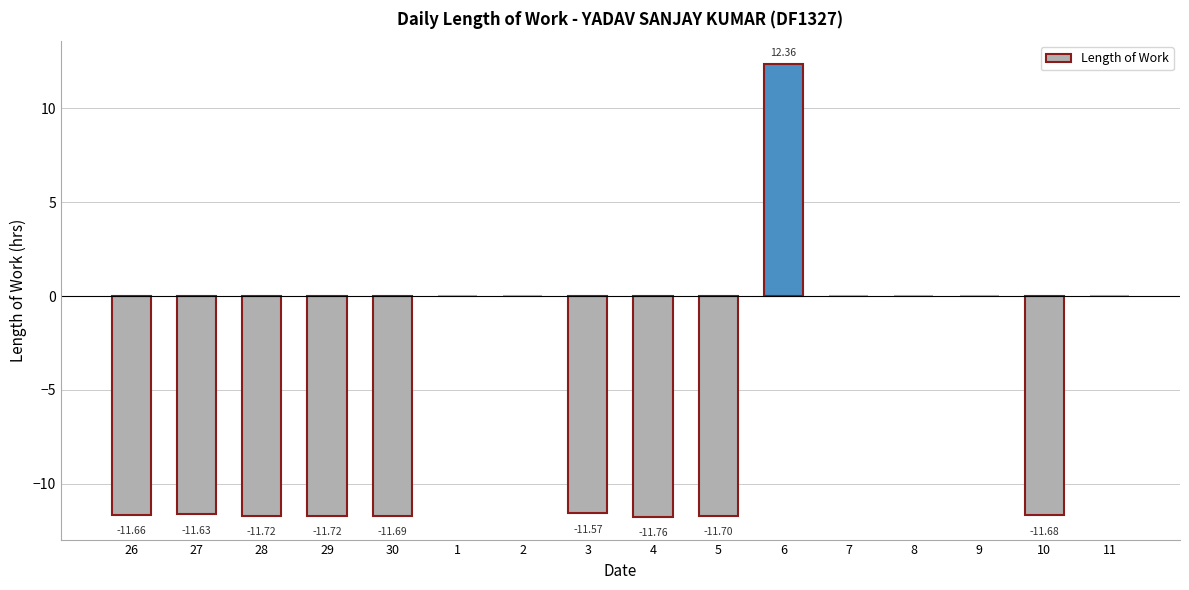

What is the sum of all values?

-92.8